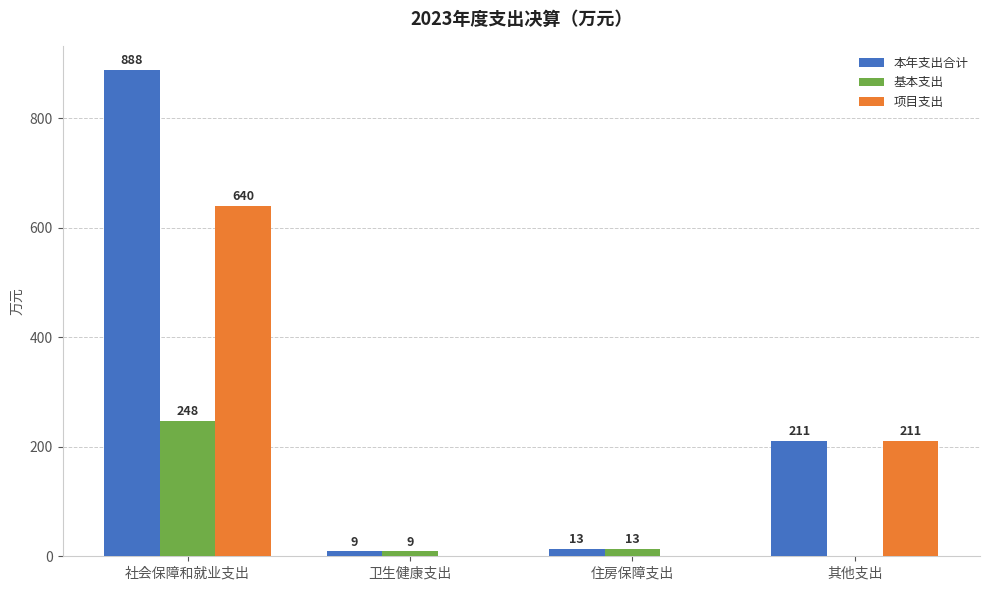

At which label is 项目支出 closest to 320?

其他支出